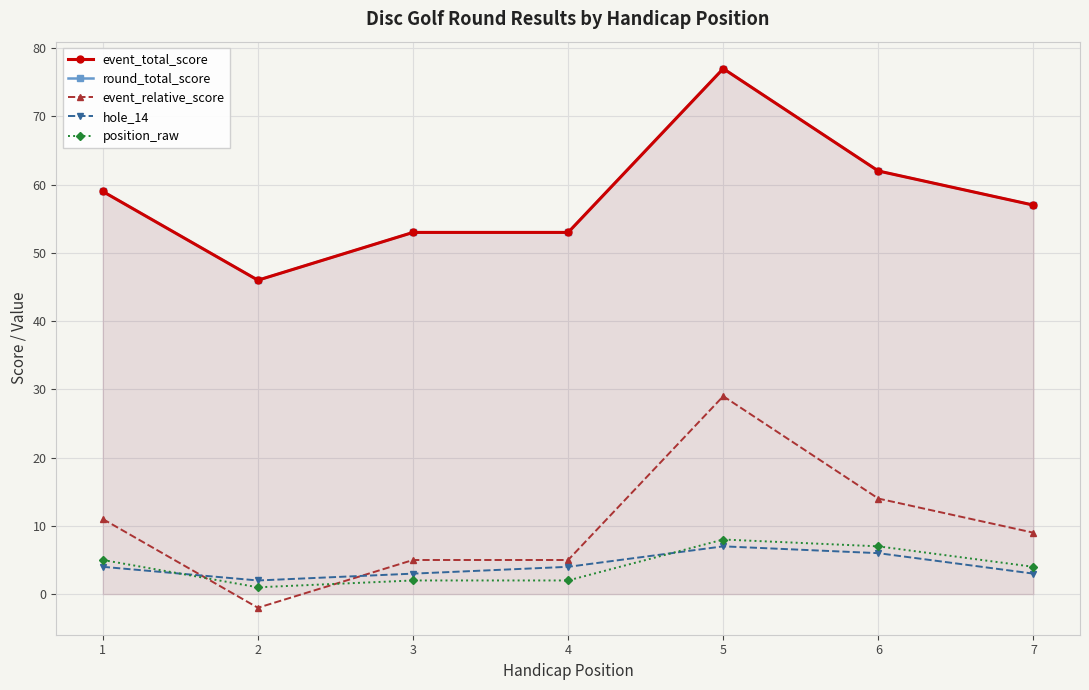

How many interior local peaks does the position_raw series have?

1